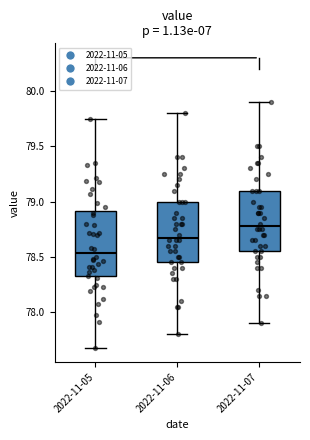

Where is the upper edge of the box for 2022-11-07 on the y-axis? The values are not printed on the chart, so give them approximately, as read against the axis.

79.10